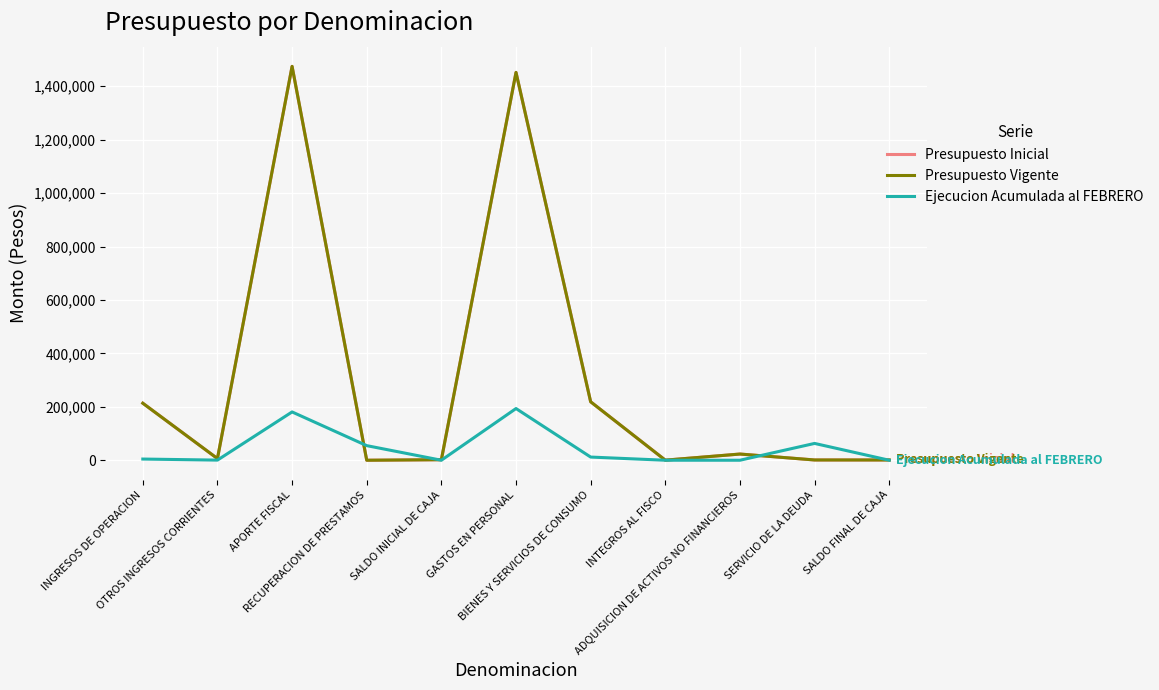

Does the chart display data point markers on the line(s)?

No